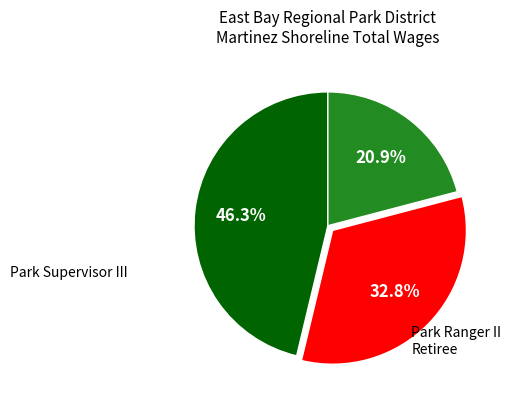

Is there a majority slice in this chart?

No